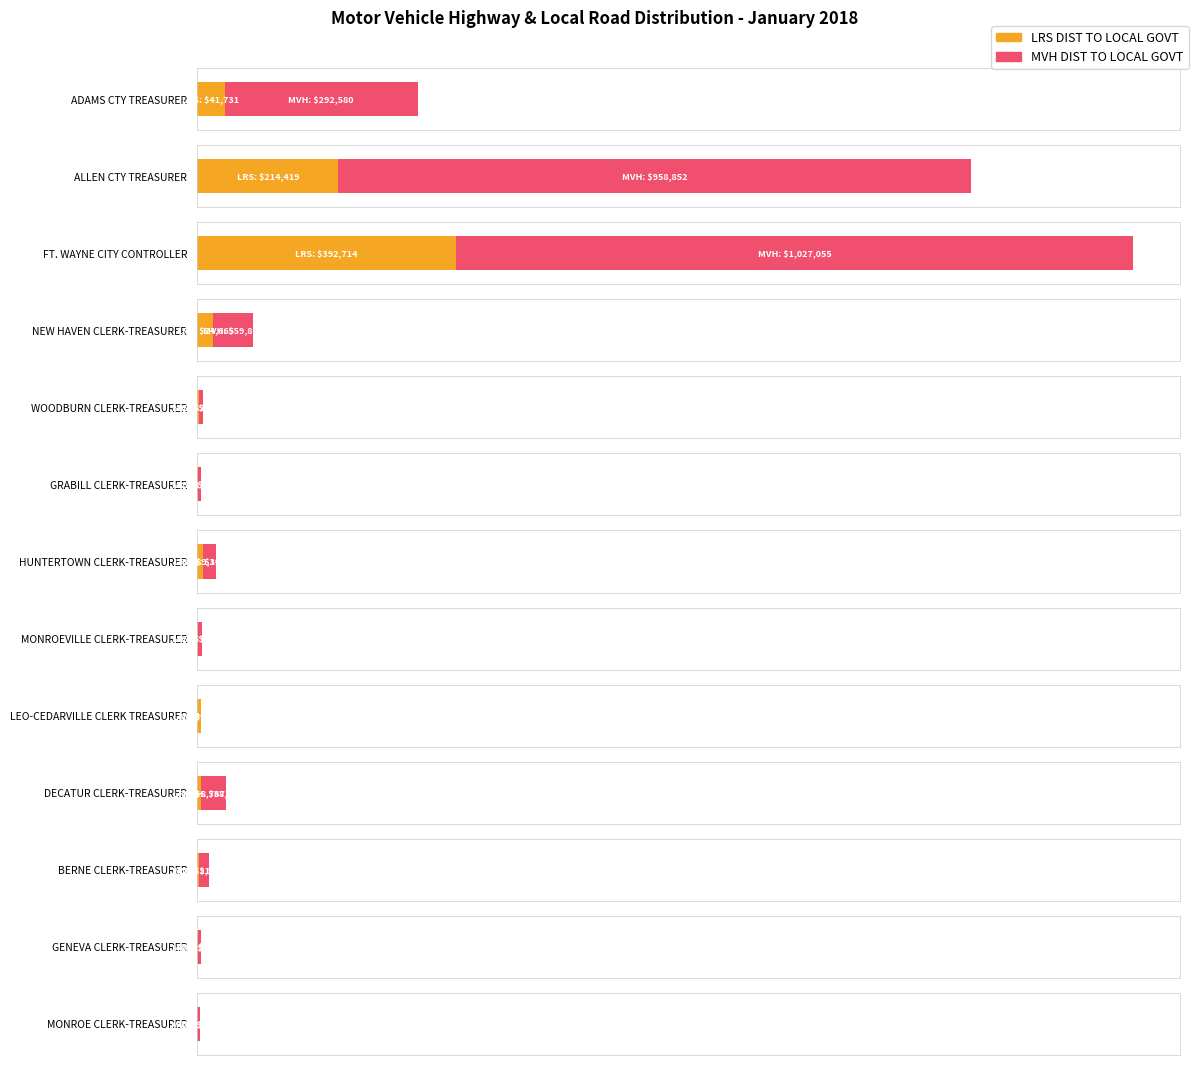

How many groups of bars are there?

13